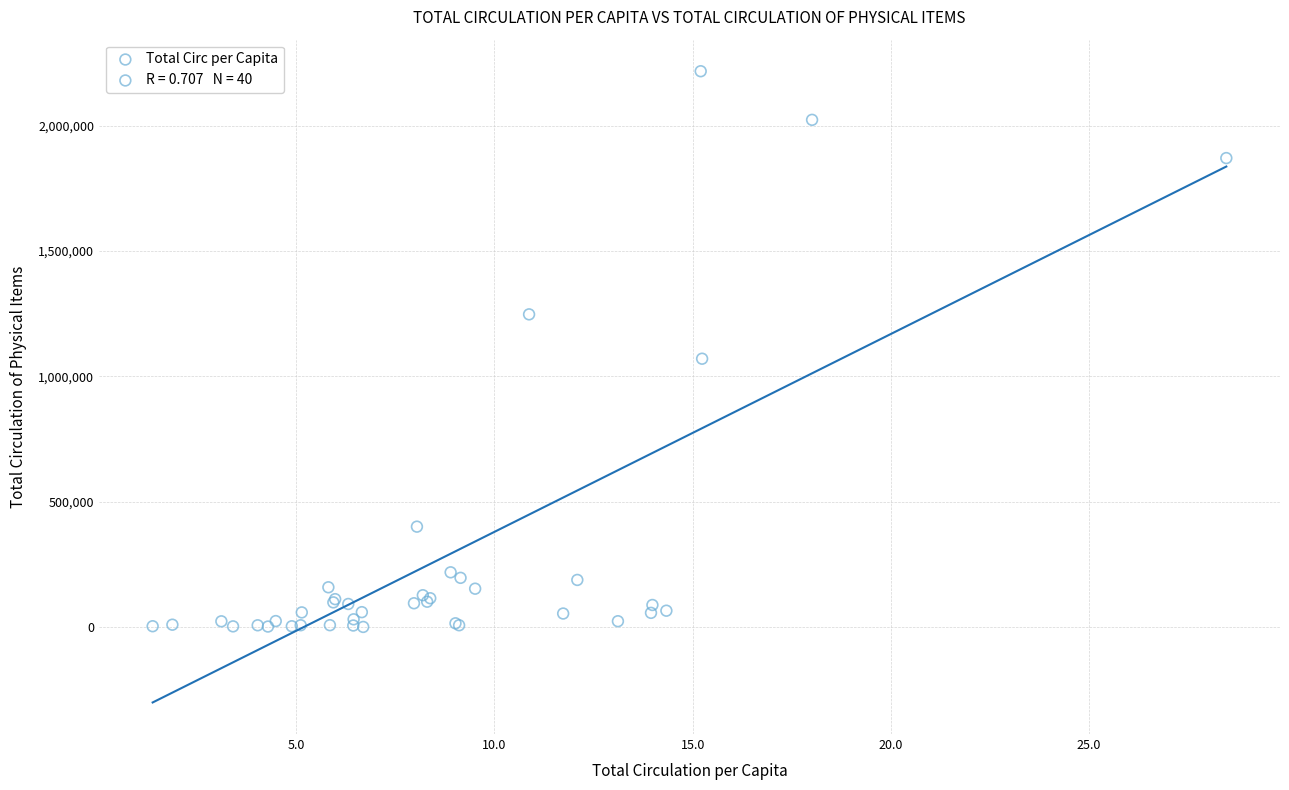

What Y value in the scatter plot is closest to 1109270?

1070849